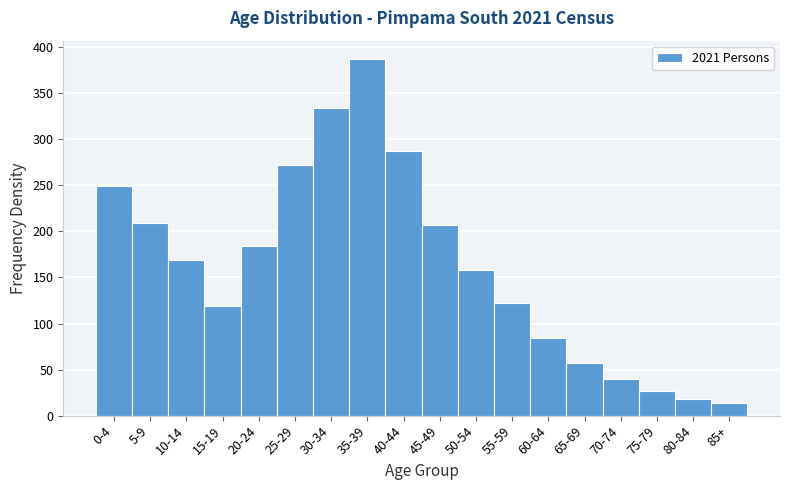

Reading left to right, what are all the values shown in this chart?

0-4=249.6	5-9=209.0	10-14=168.4	15-19=119.0	20-24=183.8	25-29=271.6	30-34=334.0	35-39=387.6	40-44=287.4	45-49=206.8	50-54=157.8	55-59=122.4	60-64=84.6	65-69=57.4	70-74=39.6	75-79=26.8	80-84=17.8	85+=13.4